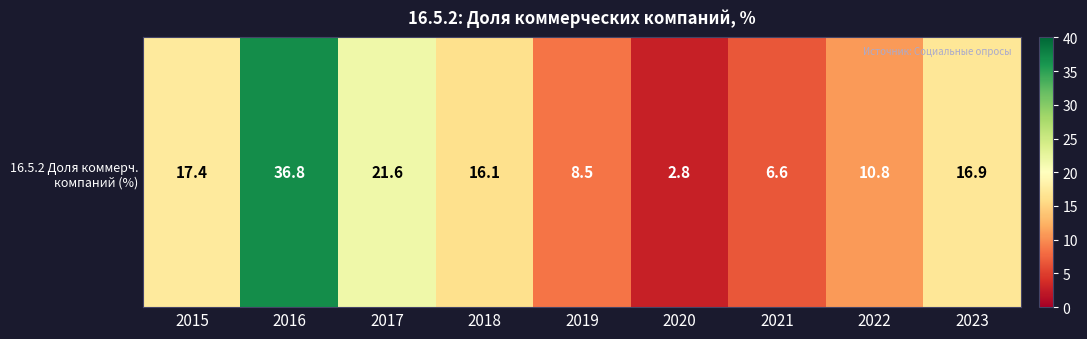

Between 2018 and 2017, which is larger?

2017